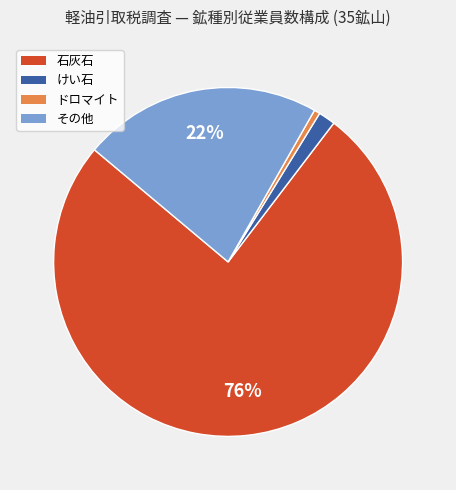

Is there a majority slice in this chart?

Yes